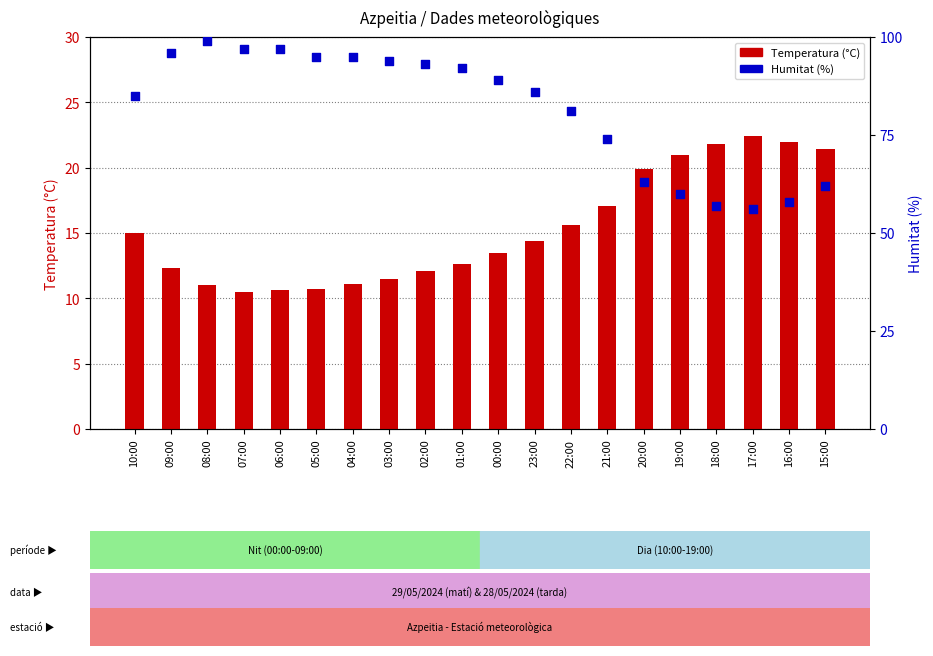

What is the total value across all series at 06:00?

107.6